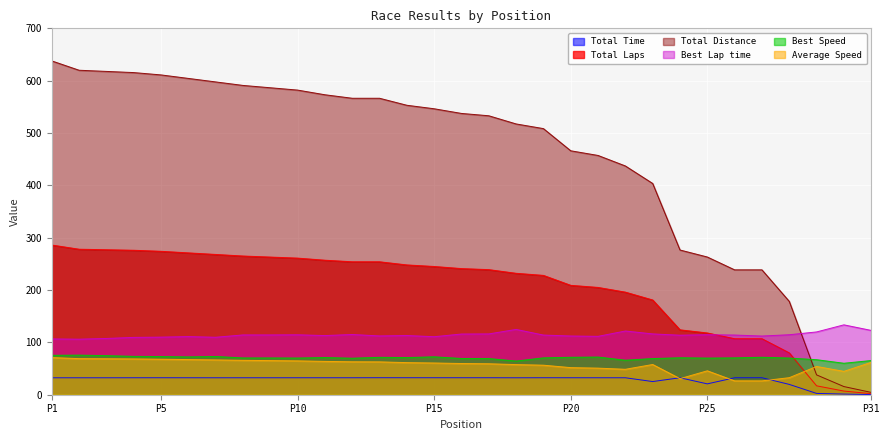

What is the value of the Average Speed point at the 21st from the left?

50.8